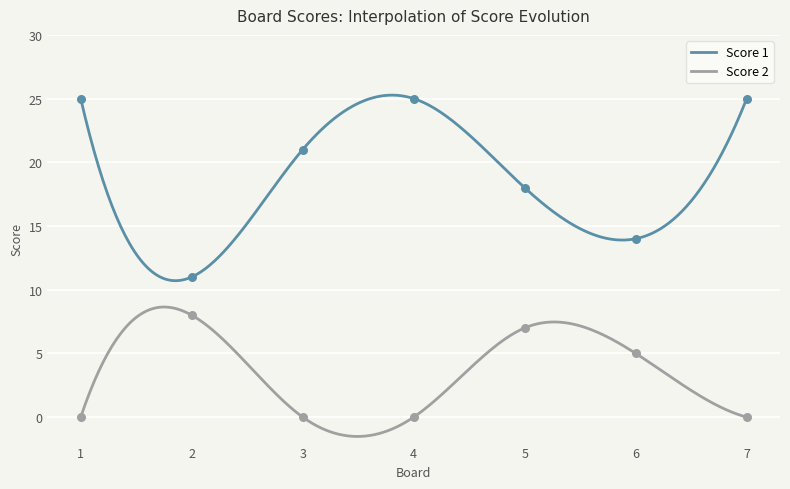

Which series has the widest spread of Y values?

Score 1